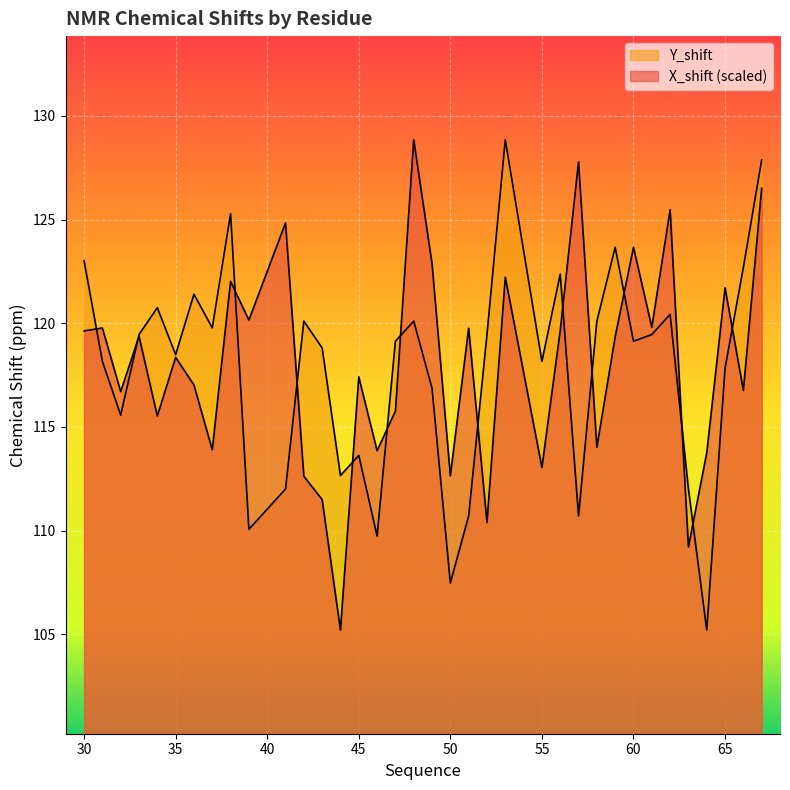

How many intersections are there between Y_shift and X_shift?

14